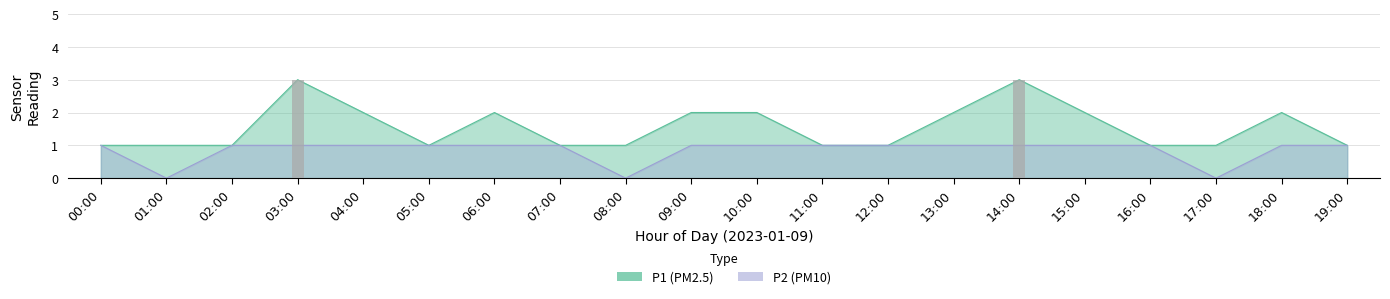

What is the total value across all series at 08:00?

1